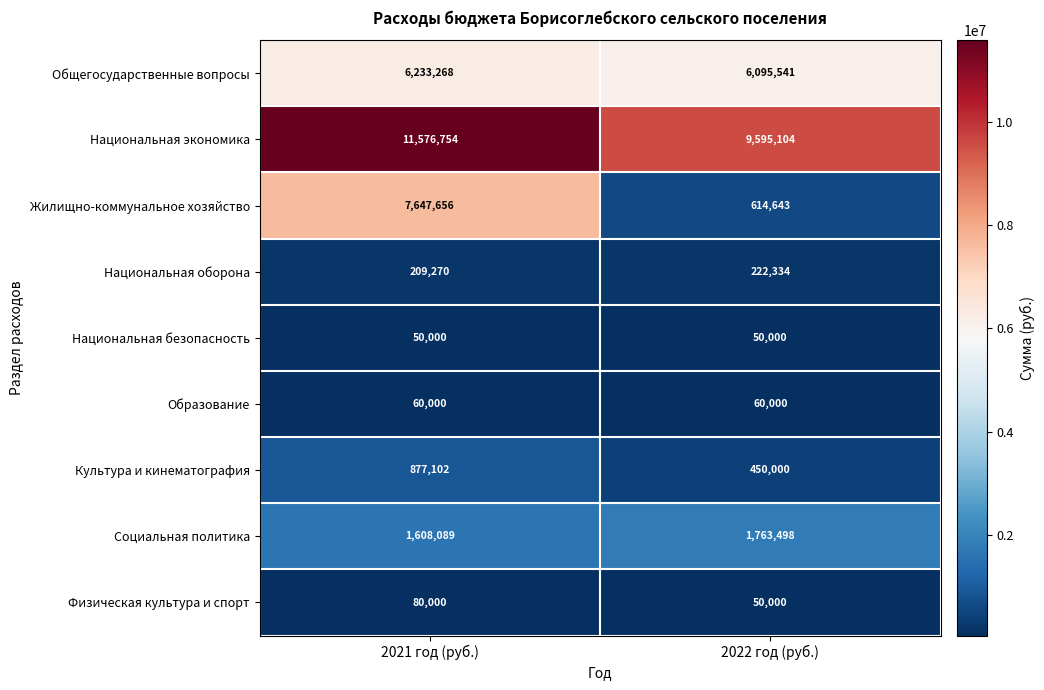

At 2021 год (руб.), list the series in order from smallest to largest.

Национальная безопасность, Образование, Физическая культура и спорт, Национальная оборона, Культура и кинематография, Социальная политика, Общегосударственные вопросы, Жилищно-коммунальное хозяйство, Национальная экономика